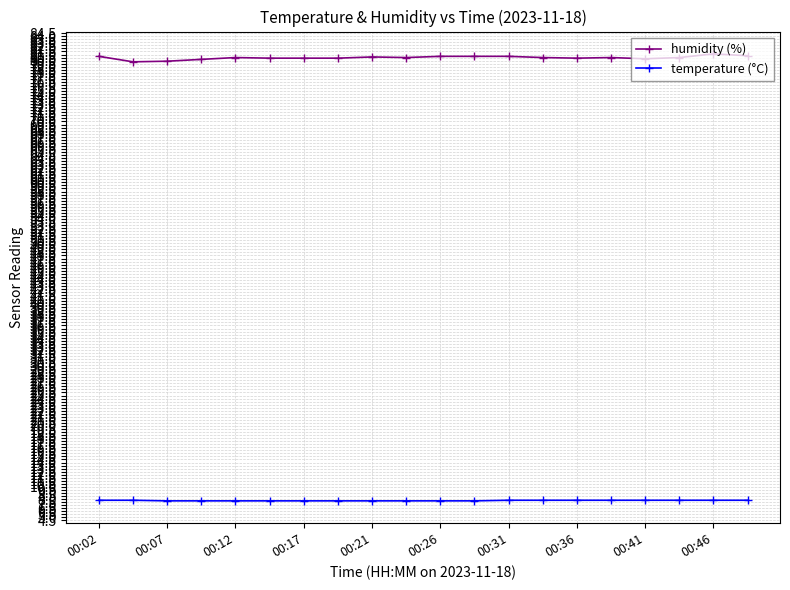

At how many categories does at least one series exceed 42?

20